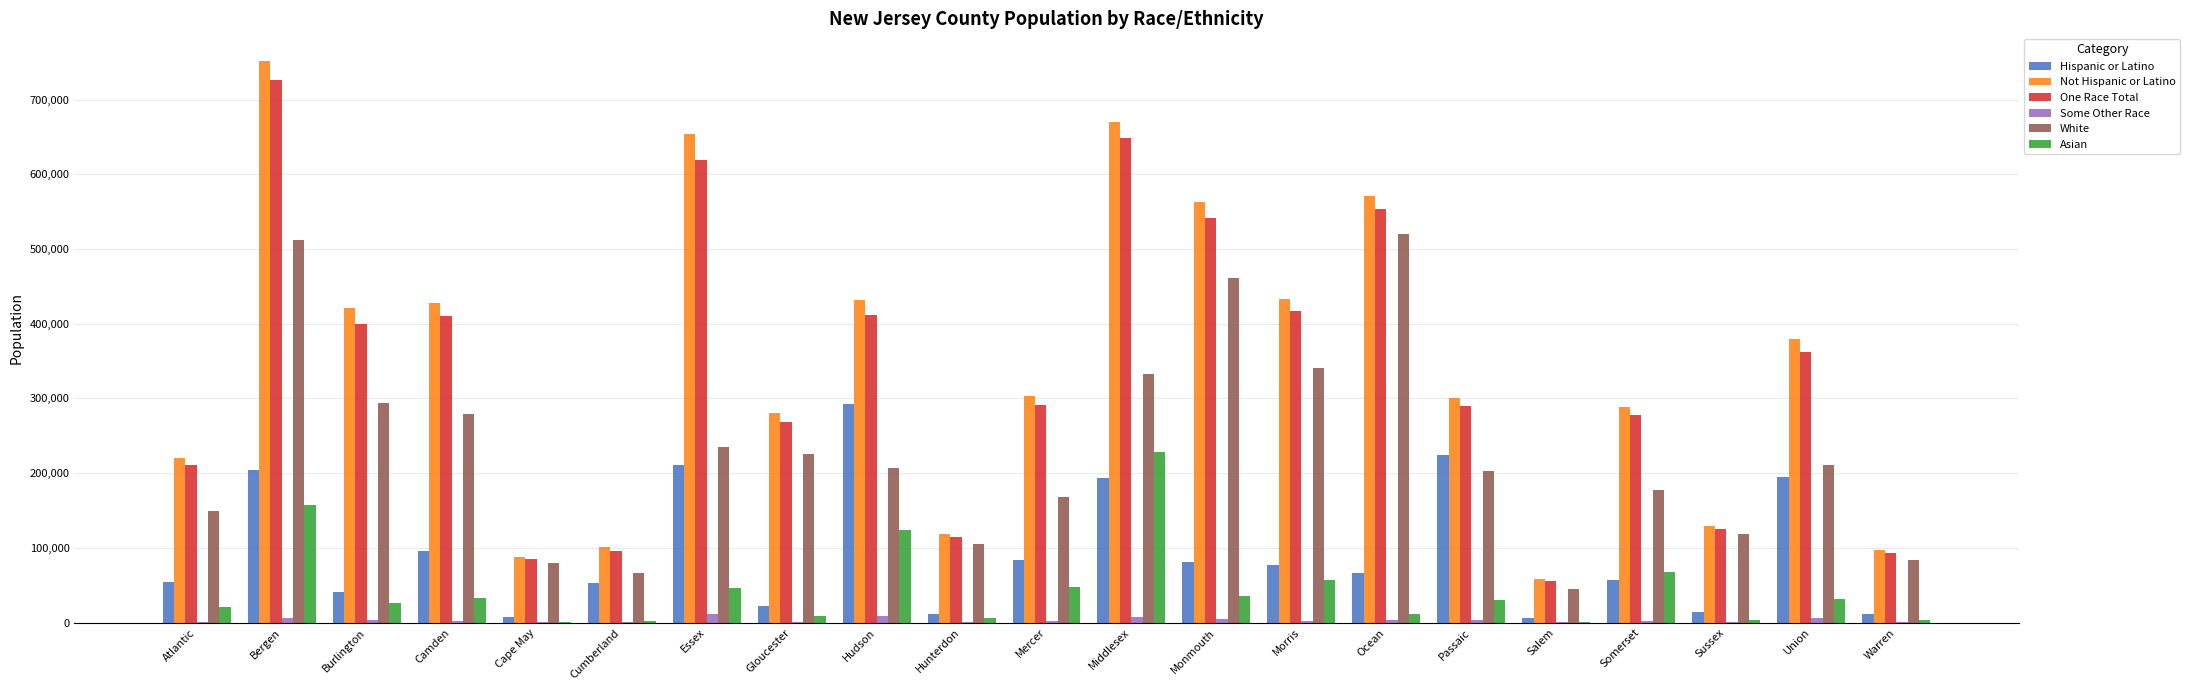

What value does the Hispanic or Latino series have at Sussex?

14310